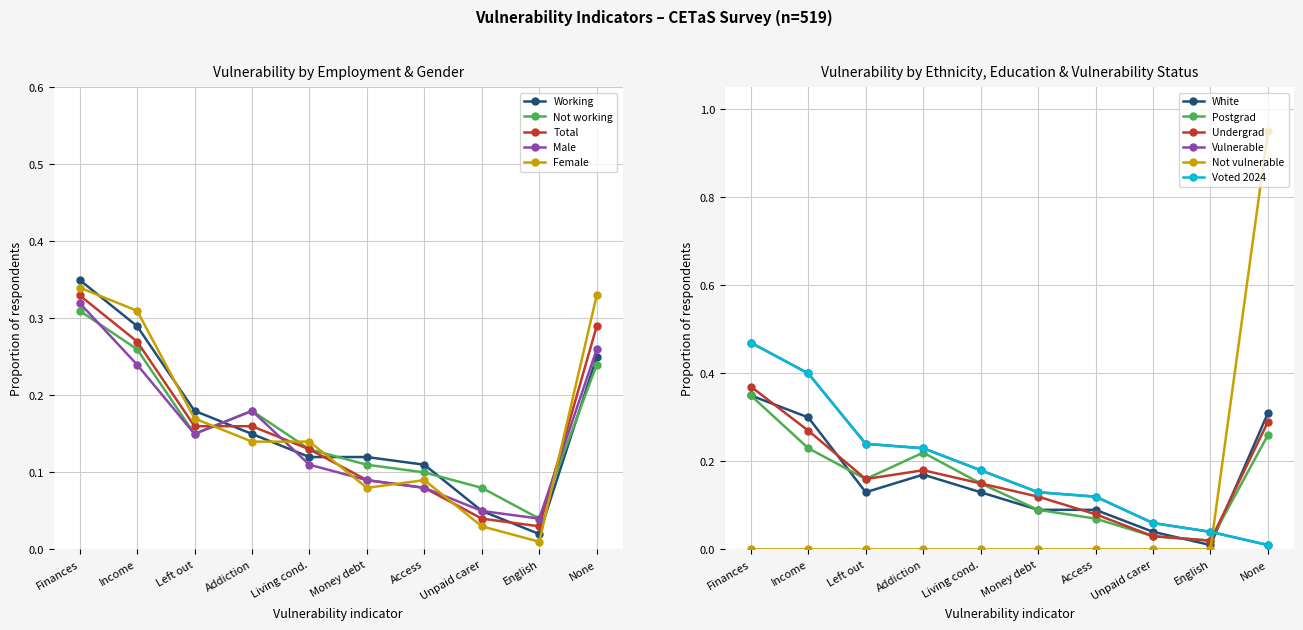

At how many categories does at least one series exceed 0?

10